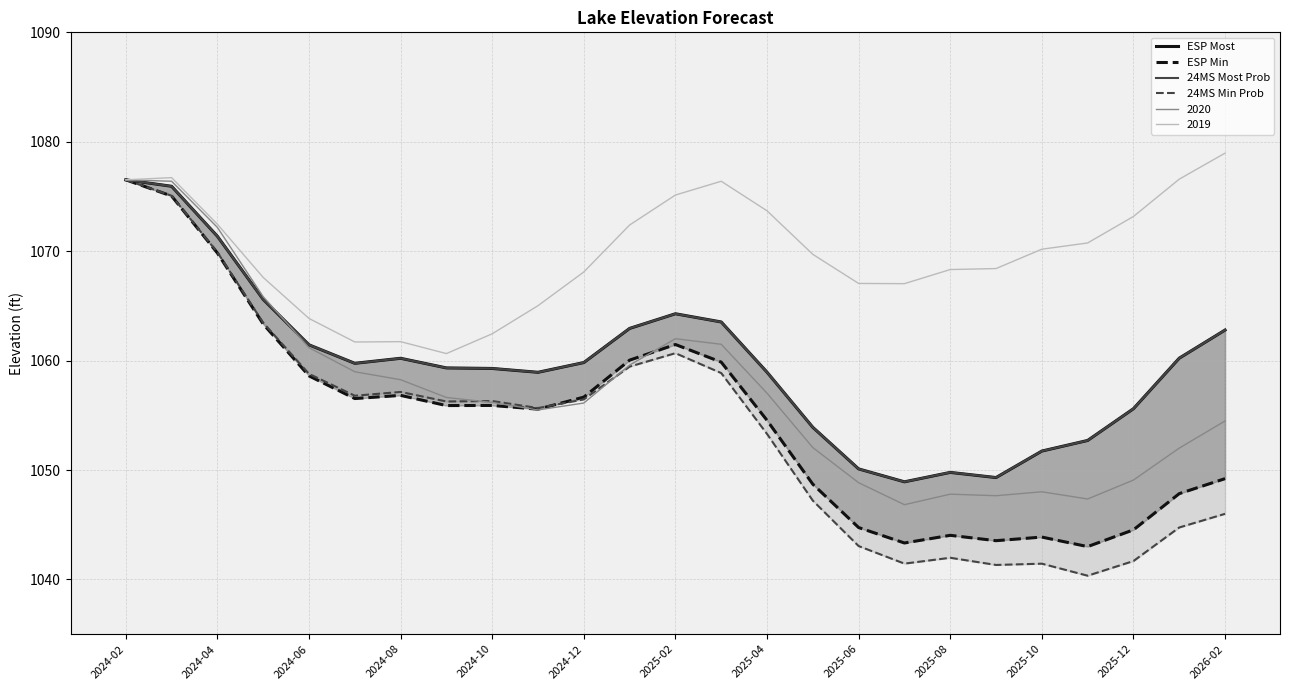

Count the number of categories in the chart.

25